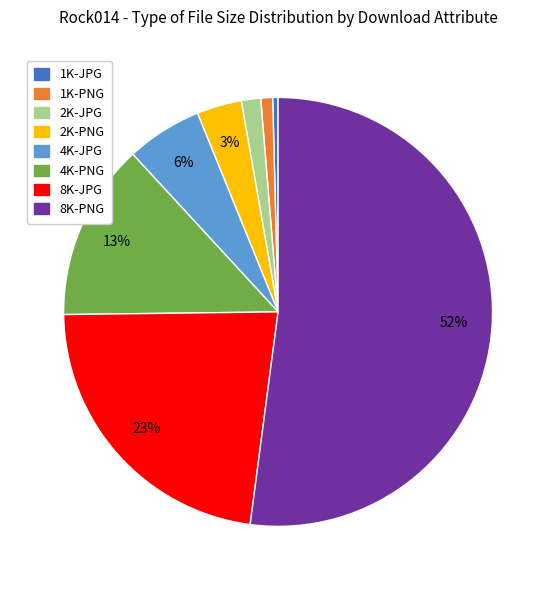

How many segments does this pie chart have?

8